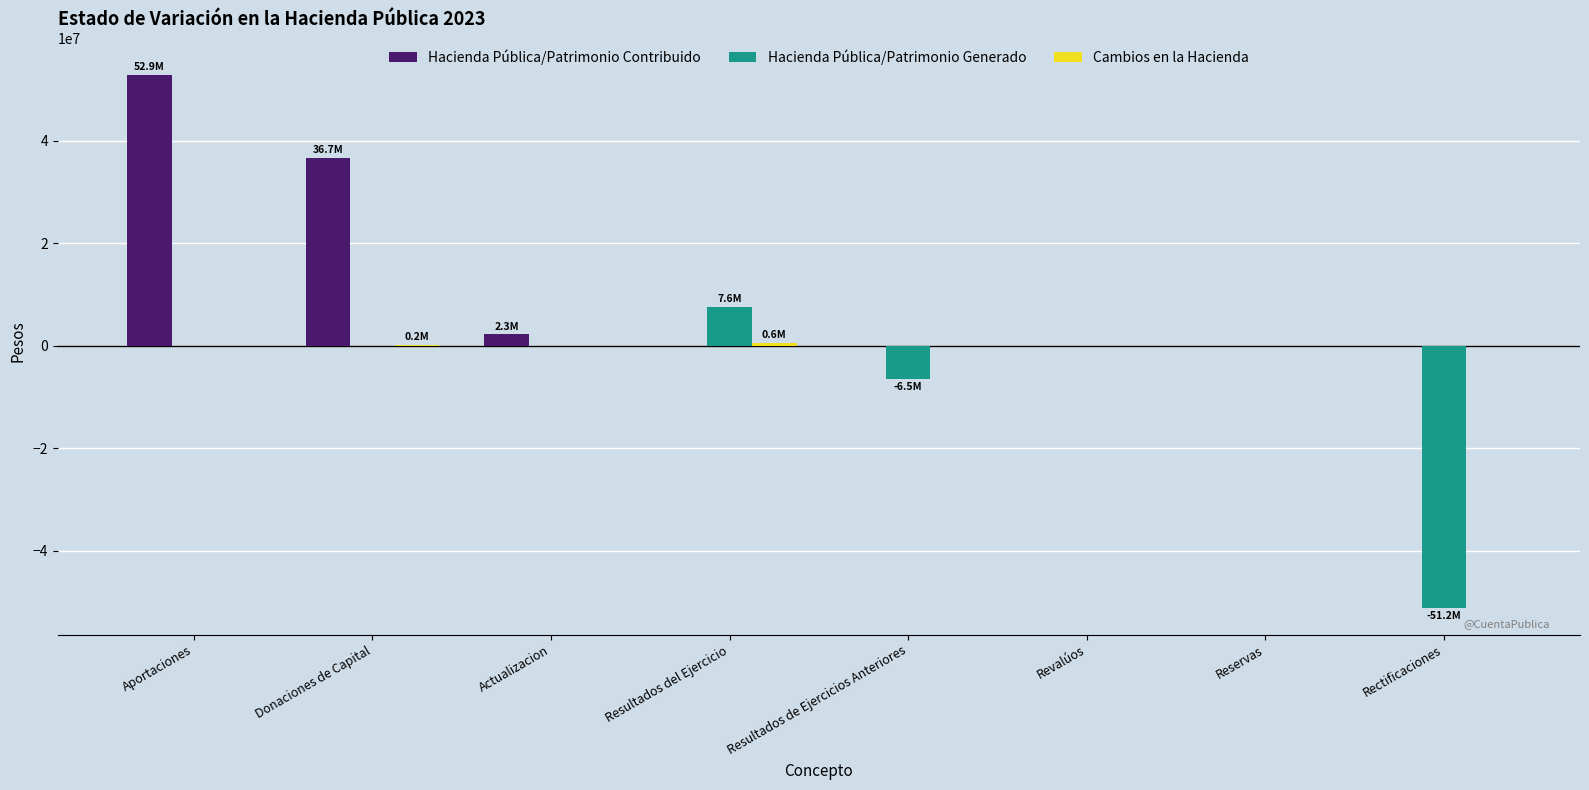

Where is Hacienda Pública/Patrimonio Generado nearest to the value -21780914?

Resultados de Ejercicios Anteriores